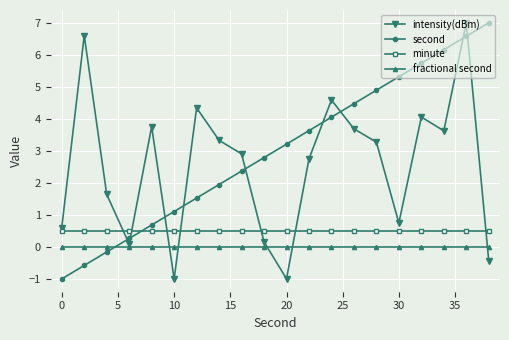

What is the minimum value for second?

-1.0